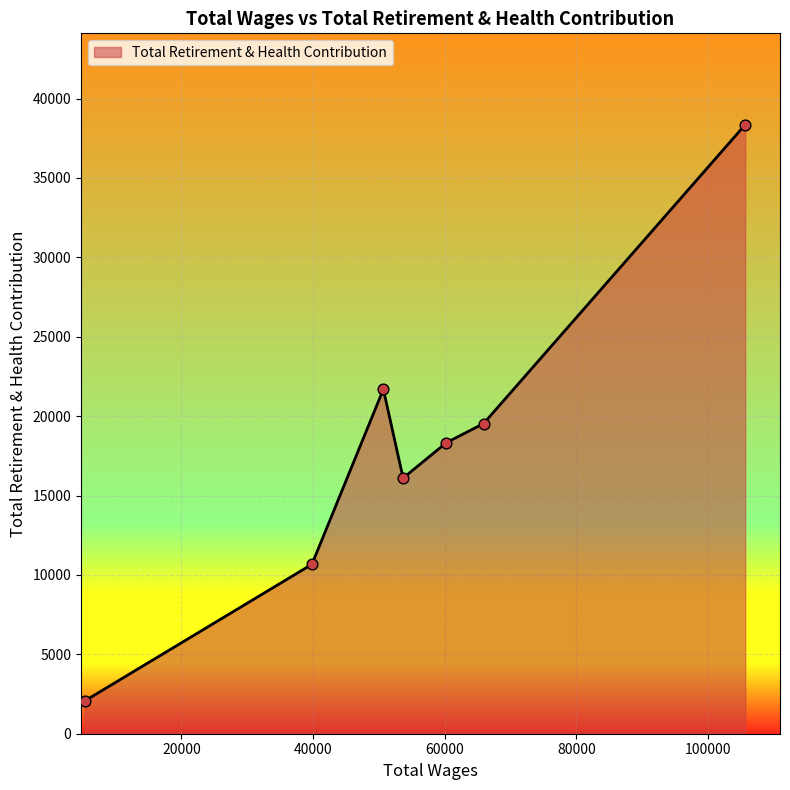

What is the minimum value shown in the chart?

2055